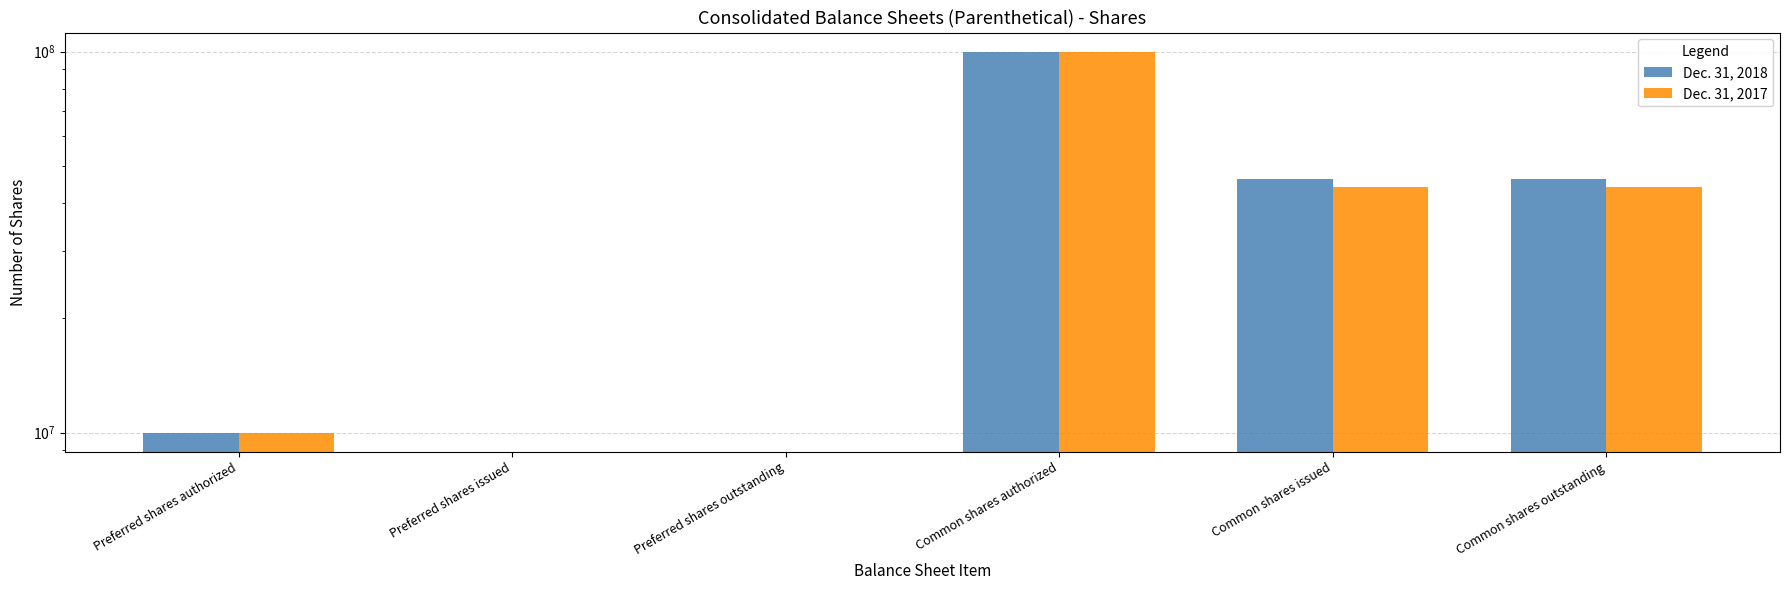

The value of Dec. 31, 2018 at Preferred shares authorized is 17017308. True or false?

False